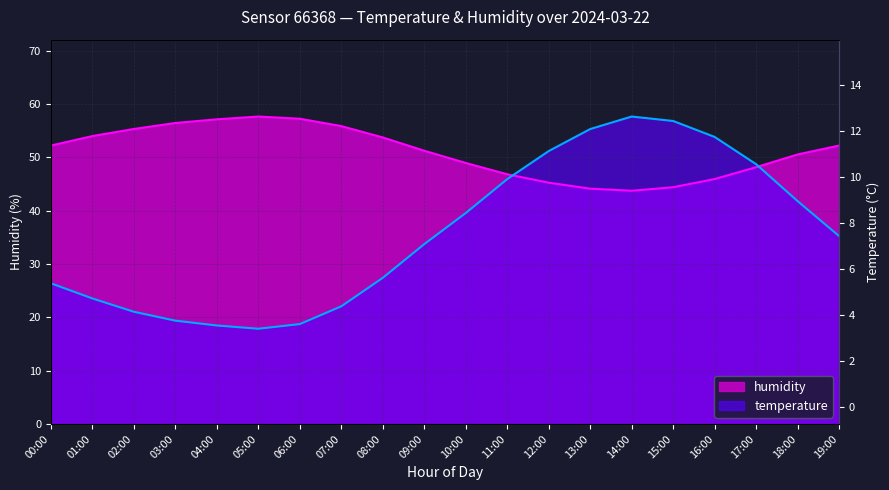

At which label is temperature closest to 37?

19:00